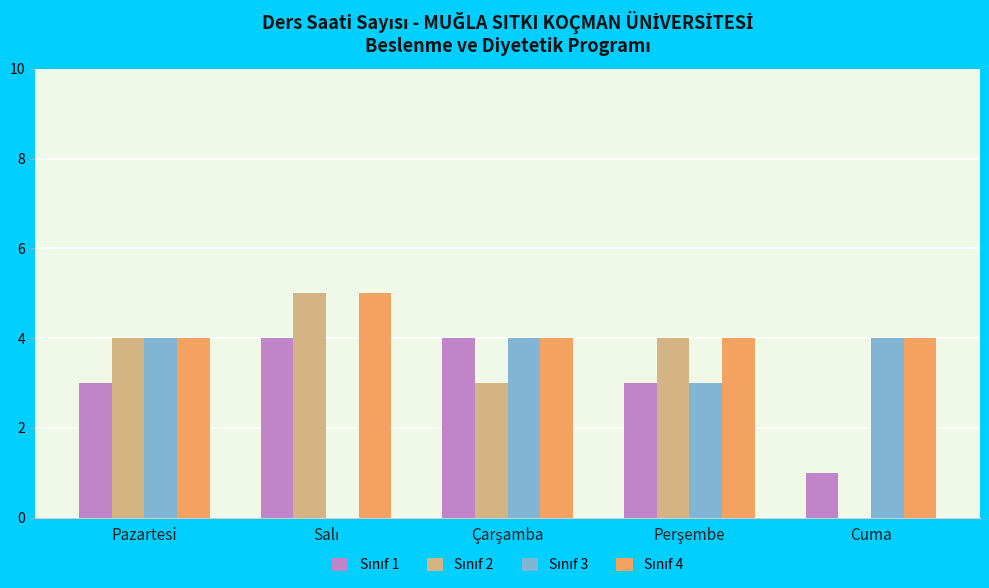

What is the total value across all series at Pazartesi?

15